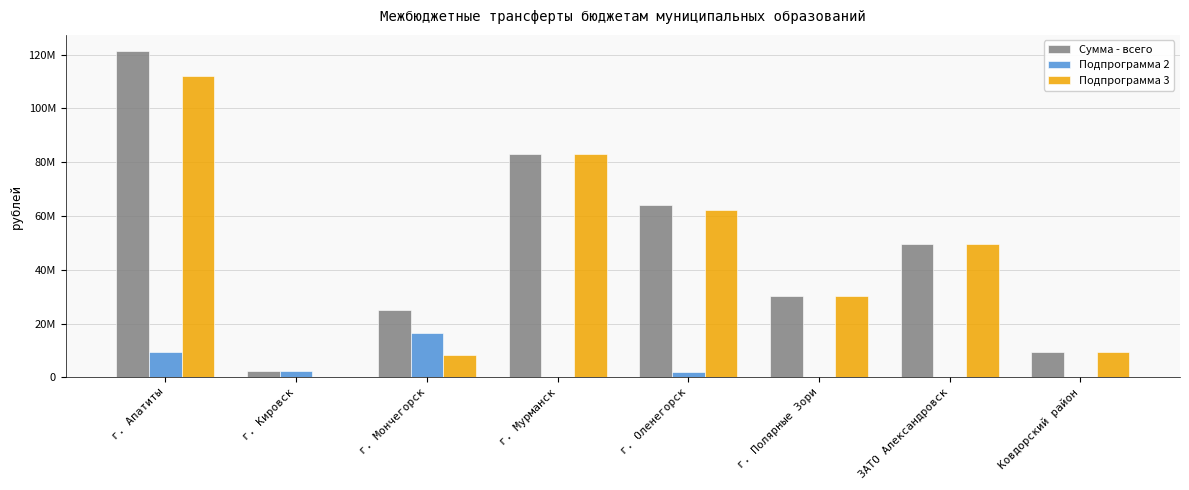

Does the chart contain stacked bars?

No